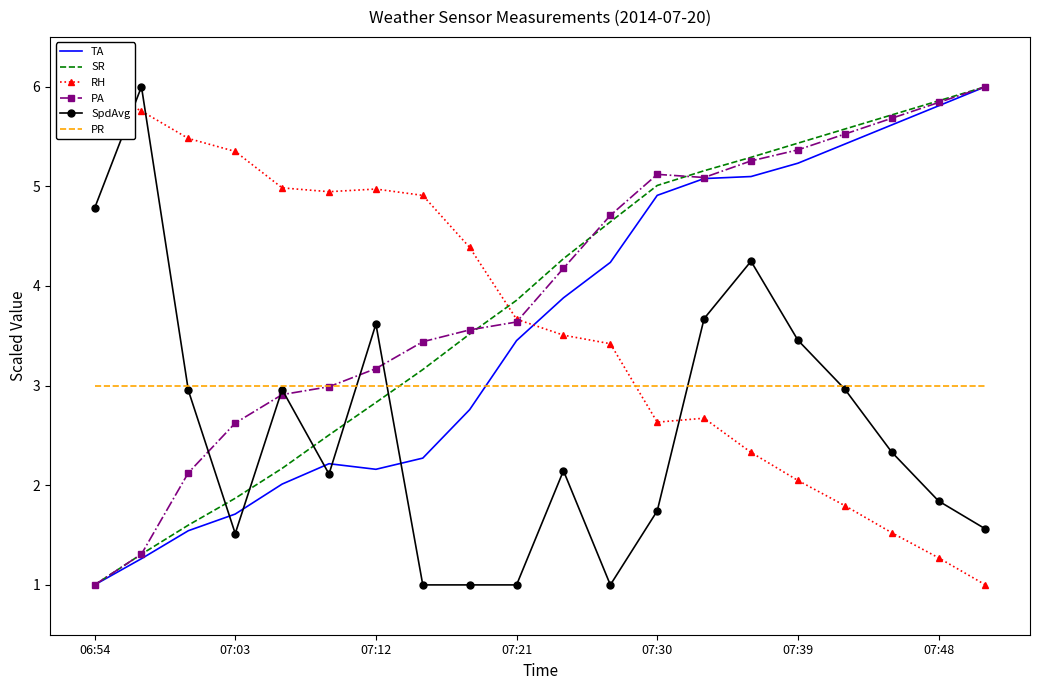

True or false: PA has more than 1 interior local peaks.

False